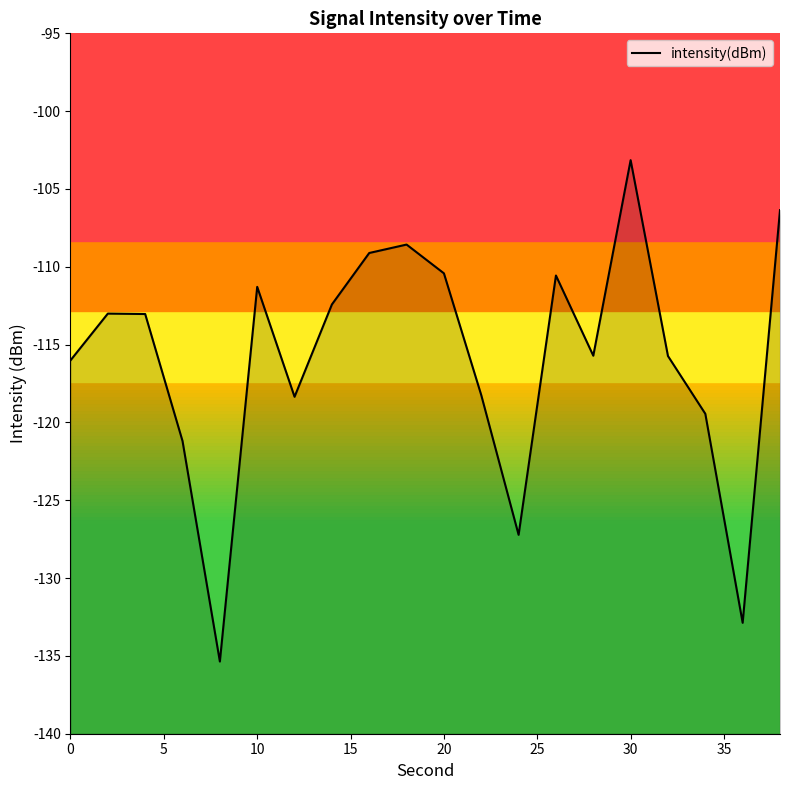

Is it true that the value at 30 is -23.9?

False